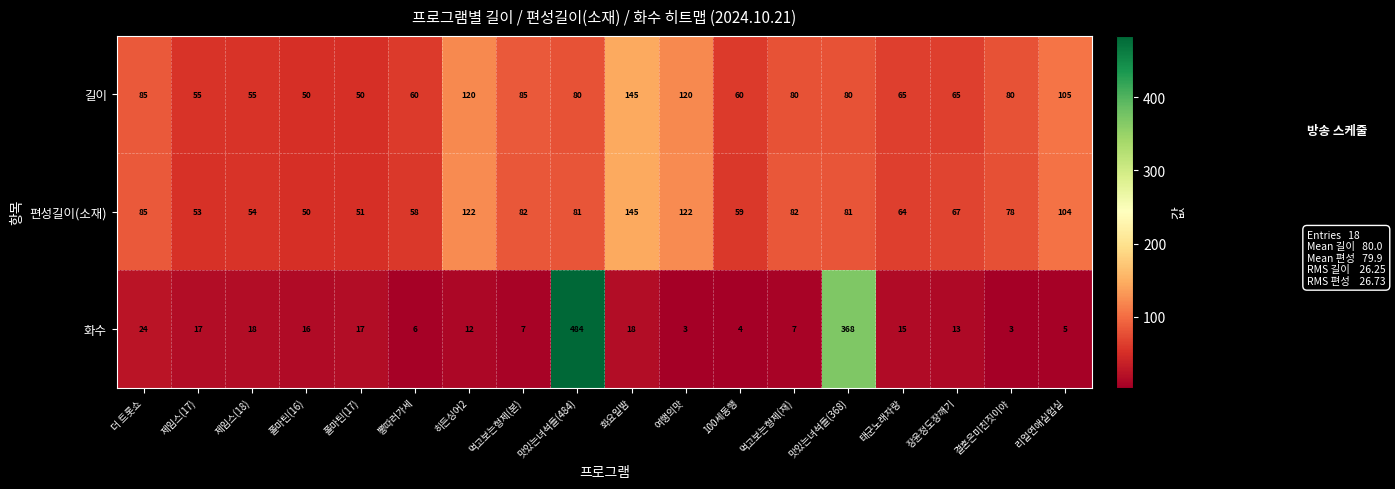

Rank the series at 장윤정도장깨기 from highest to lowest value.

편성길이(소재), 길이, 화수